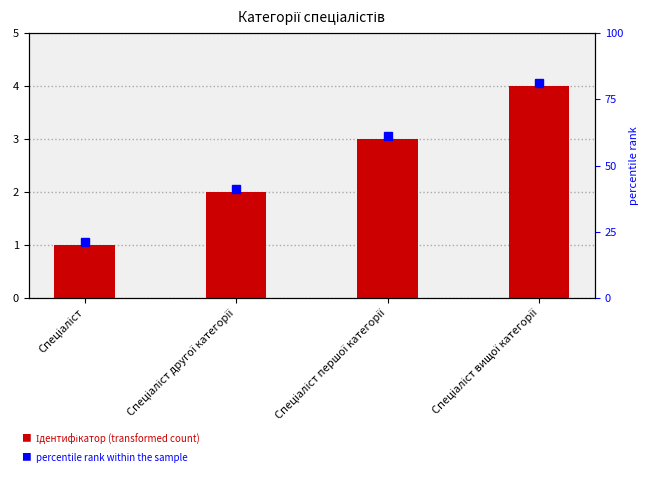

What is the difference between the maximum and minimum values?

3